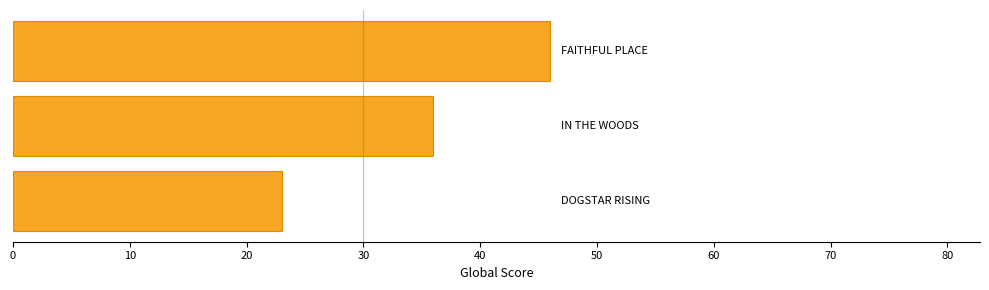

What is the difference between the maximum and second lowest values?

10